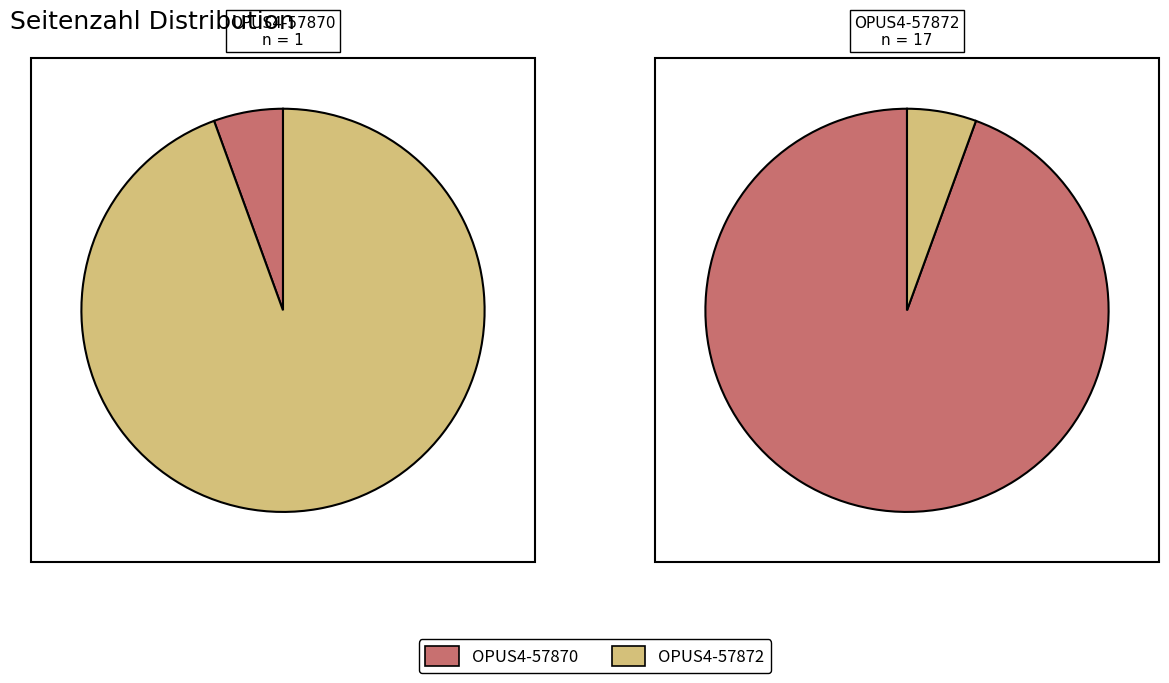

To the nearest percent, what is the difference between the seitenzahl and 1 slice percentages?

89%